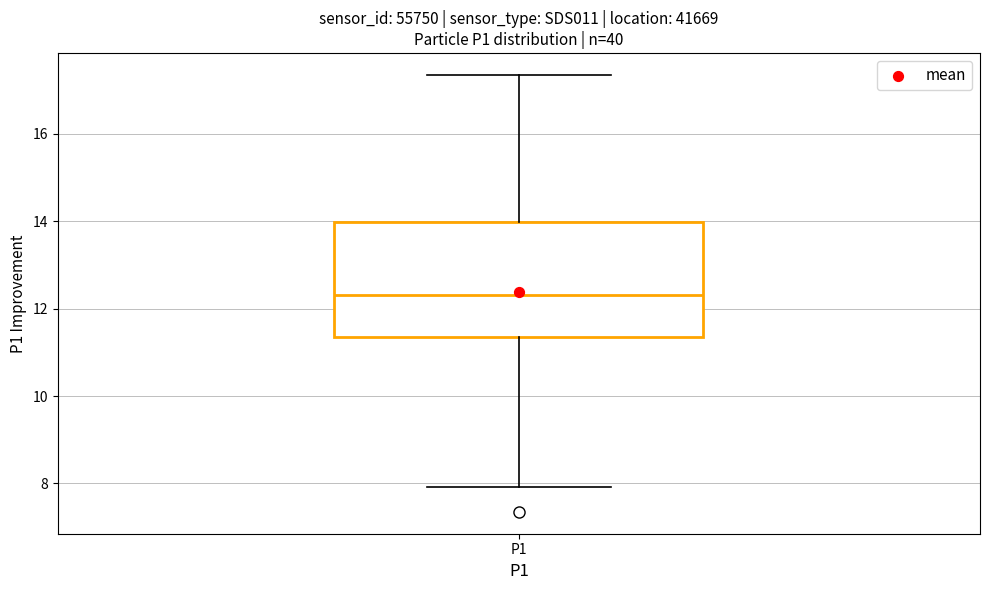

Where is the upper edge of the box for P1 on the y-axis? The values are not printed on the chart, so give them approximately, as read against the axis.

14.0